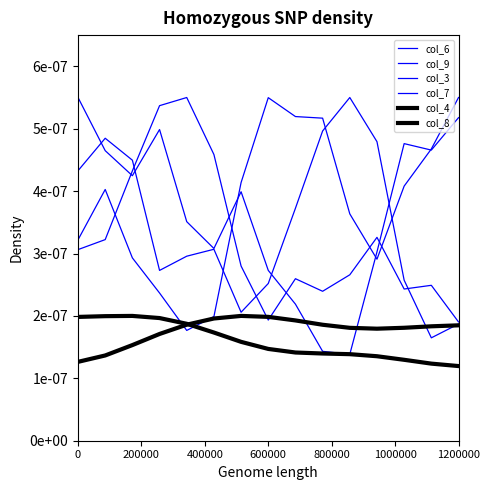

Which series ends up on top after the final intersection of col_8 and col_4?

col_4